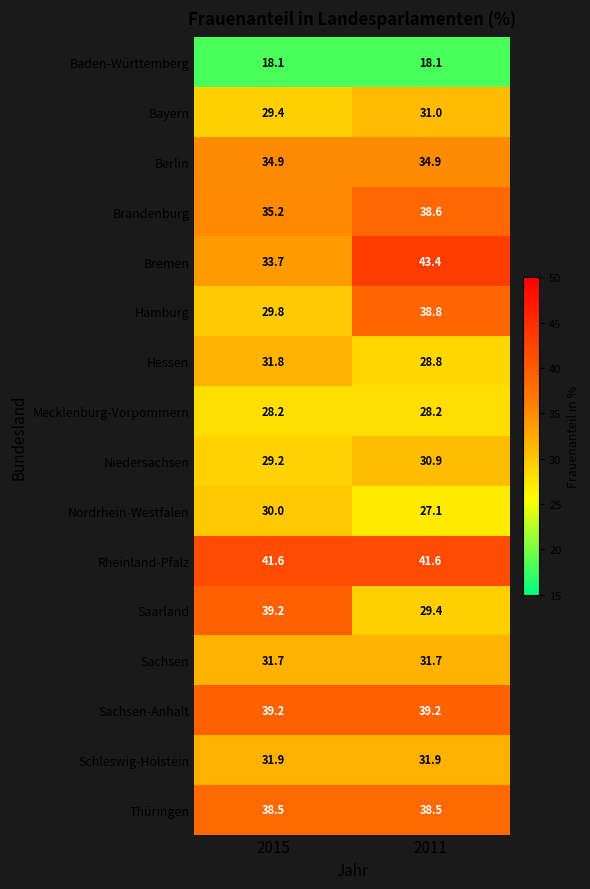

What is the difference between the maximum and minimum values in the Bayern series?

1.6